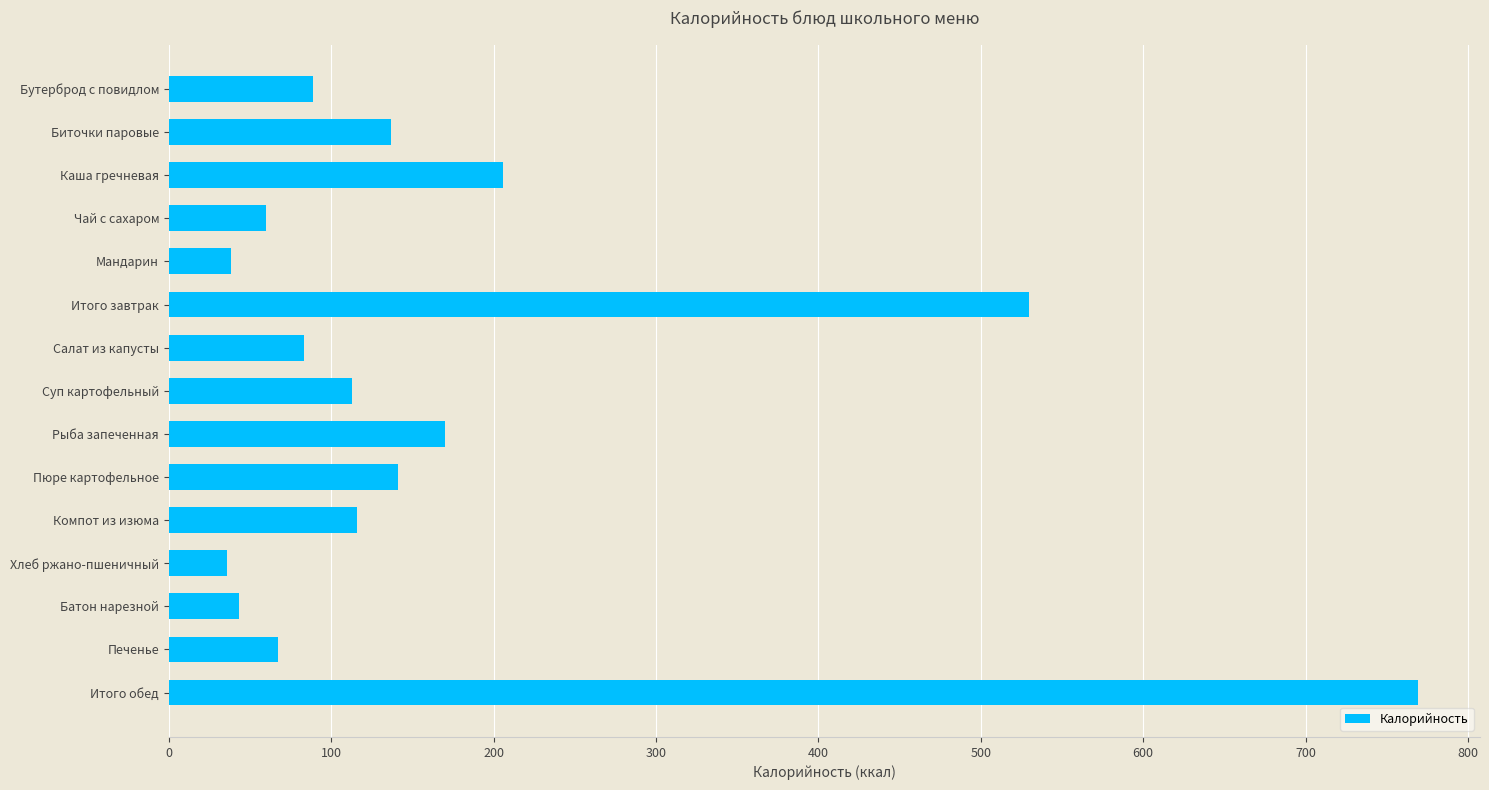

What is the value of the 10th bar from the top?

141